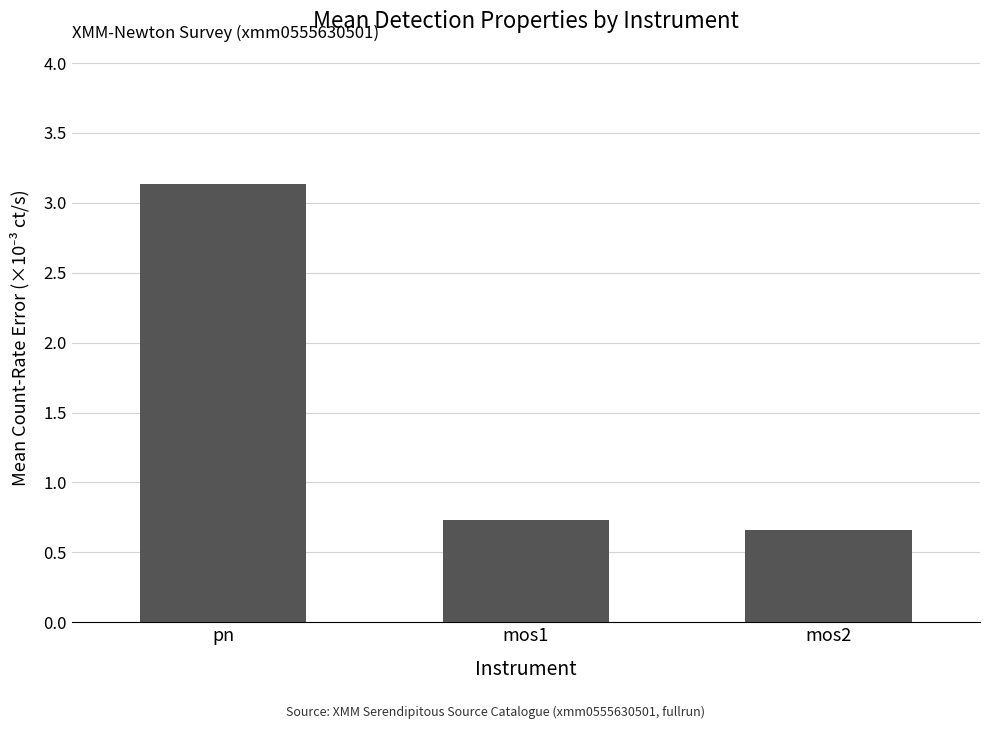

At which label is the value closest to 1?

mos1